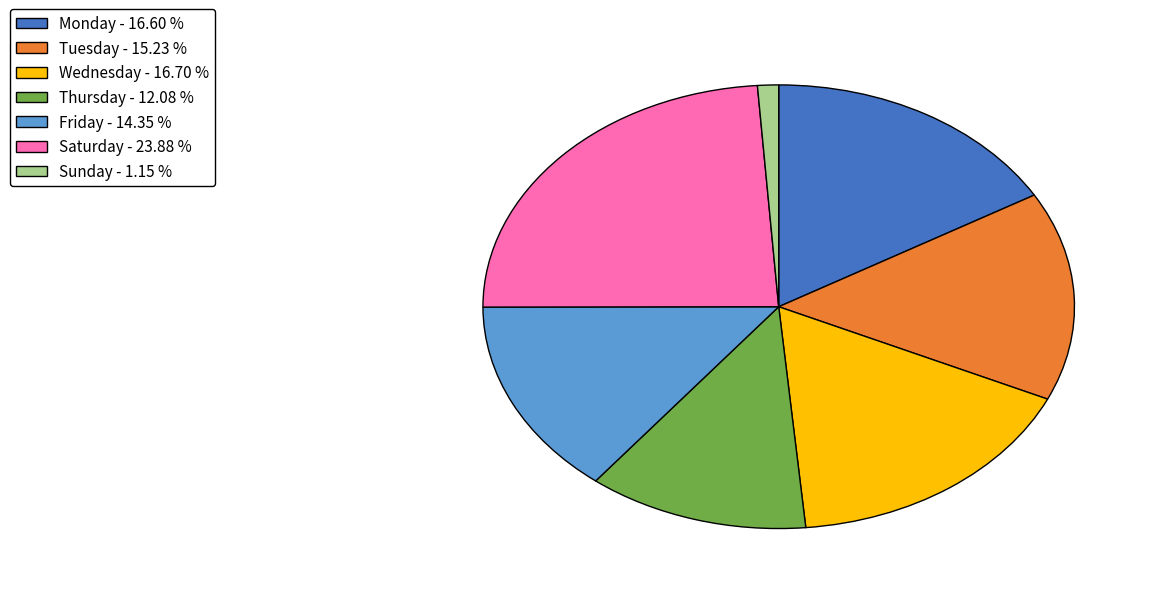

Between Wednesday and Tuesday, which is larger?

Wednesday